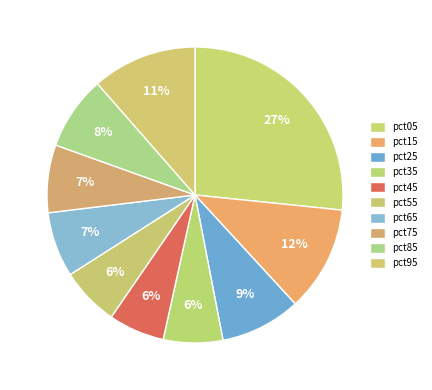

Which category has the biggest portion of the pie?

pct05